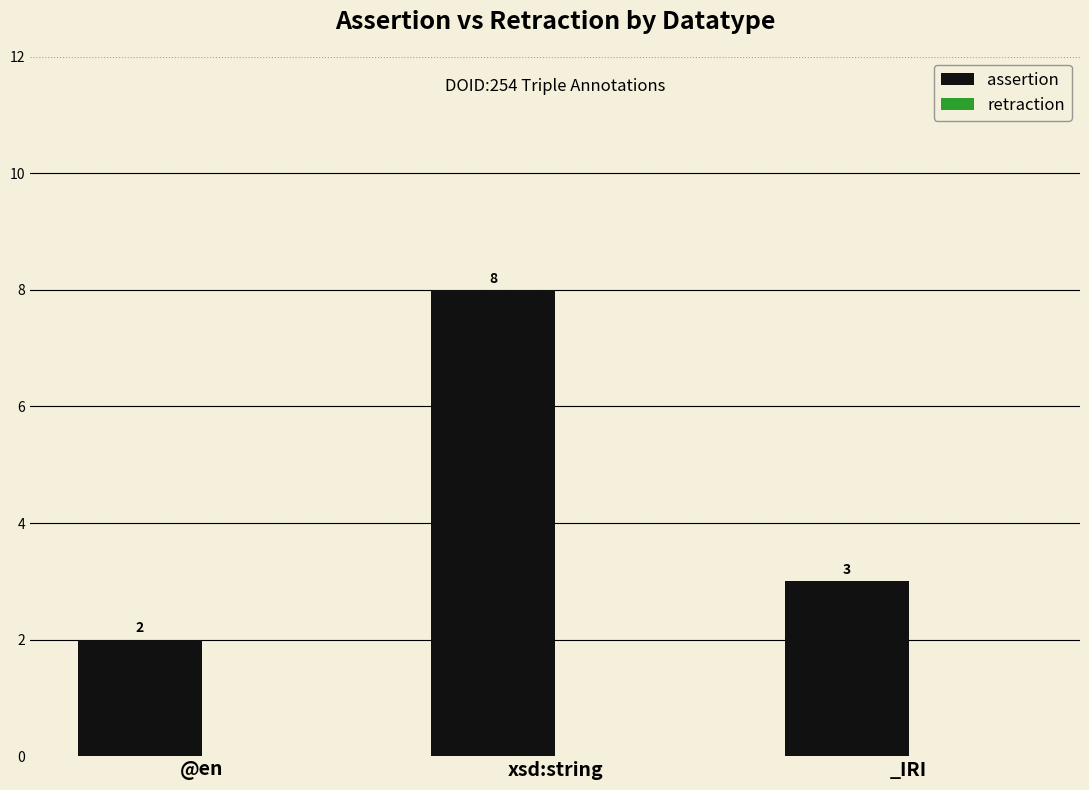

List the labels in order of value, smallest first.

@en, _IRI, xsd:string